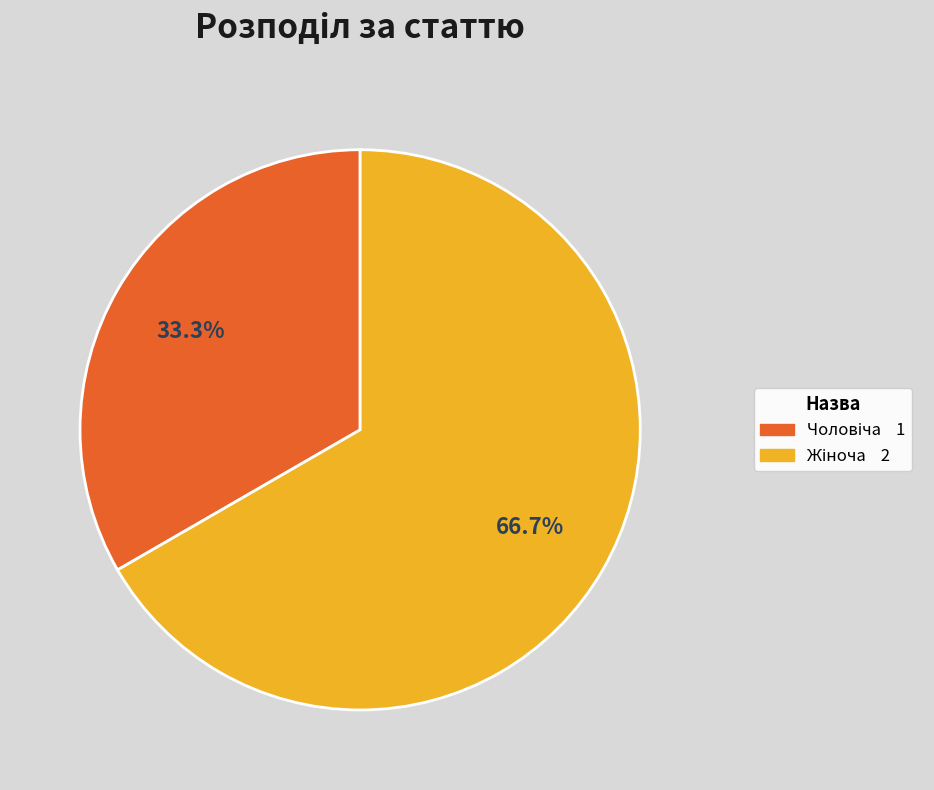

Does any single category account for the majority?

Yes